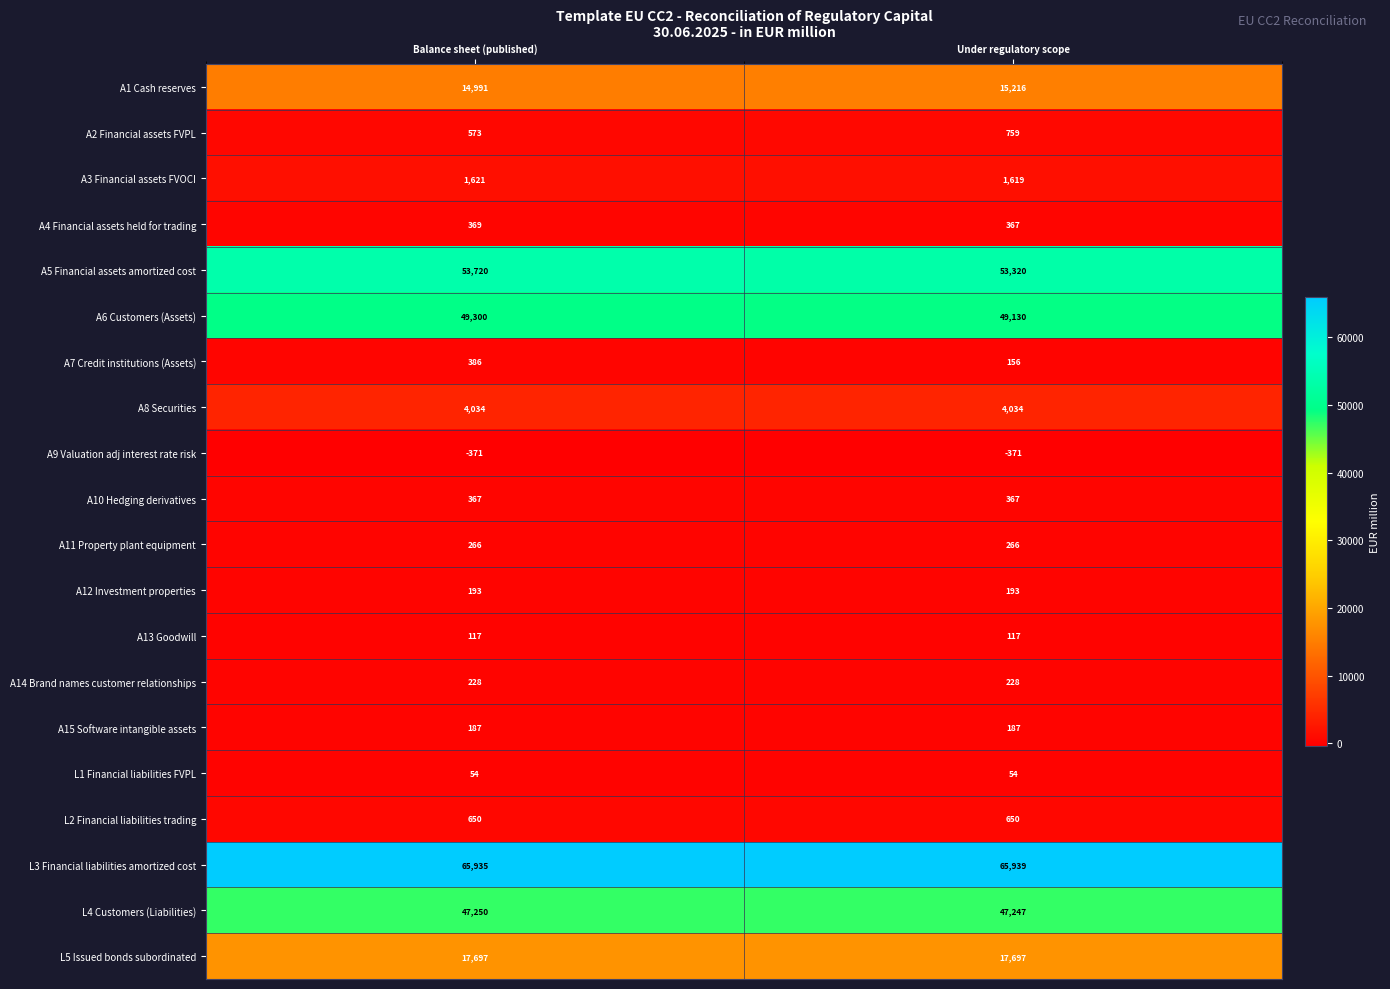

Which series changed the most between Balance sheet (published) and Under regulatory scope?

A5 Financial assets amortized cost